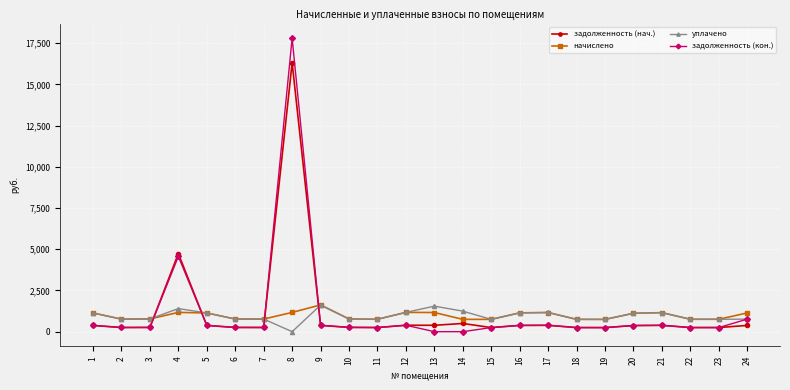

True or false: задолженность (кон.) has more than 0 interior local peaks.

True